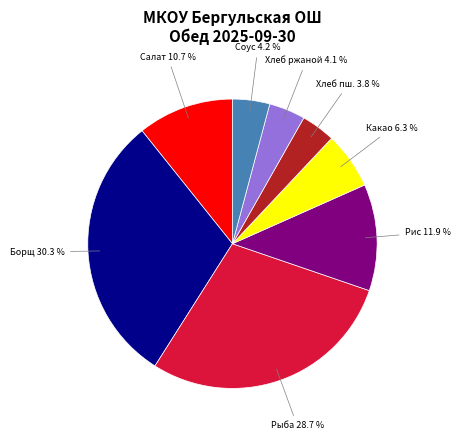

Is there any slice that represents more than half of the pie?

No